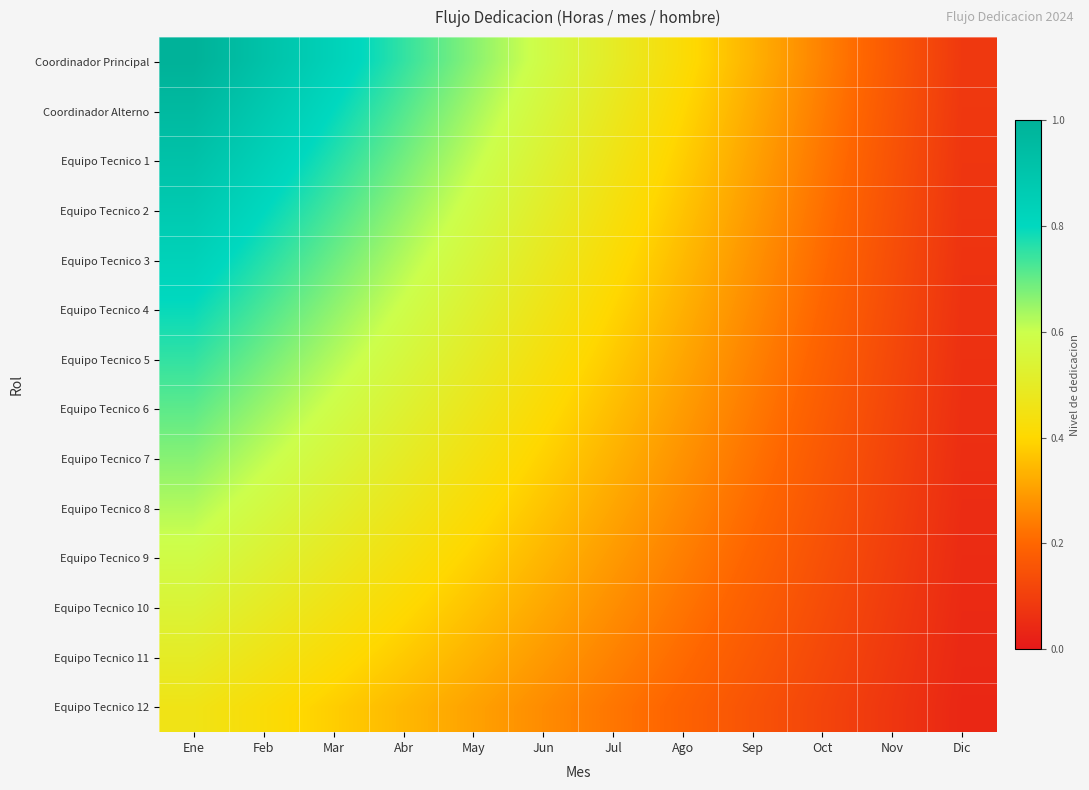

What is the spread (max minus min) of values at Sep?

0.2